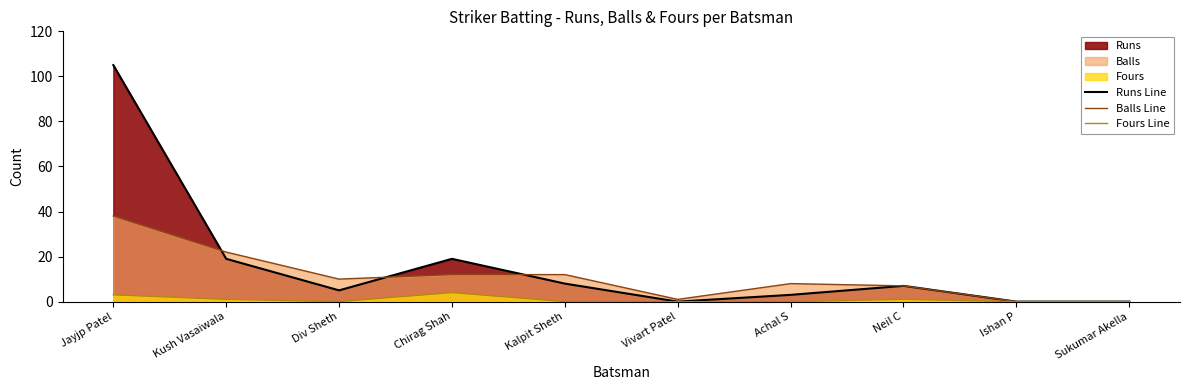

List the labels in order of Balls Line value, largest first.

Jayjp Patel, Kush Vasaiwala, Chirag Shah, Kalpit Sheth, Div Sheth, Achal S, Neil C, Vivart Patel, Ishan P, Sukumar Akella